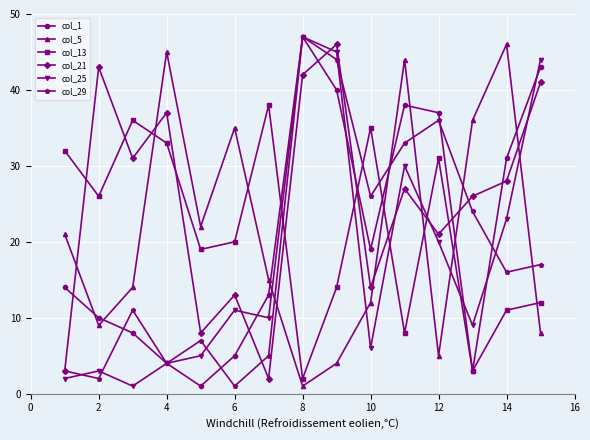

How many data points does each series have?

15